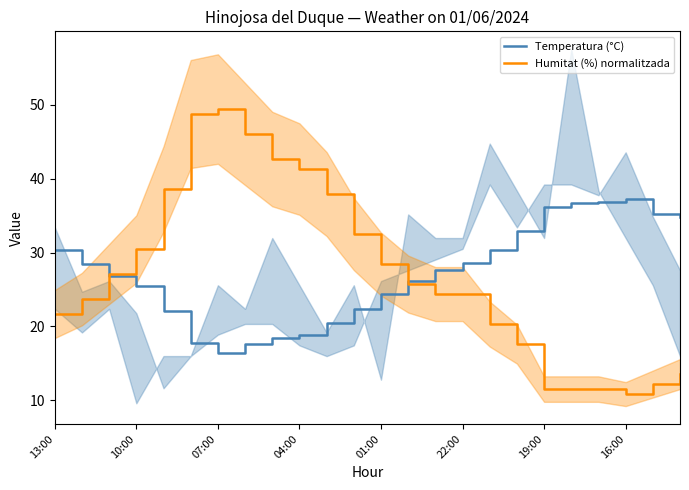

How many intersections are there between Temperatura (°C) and Humitat (%) normalitzada?

2